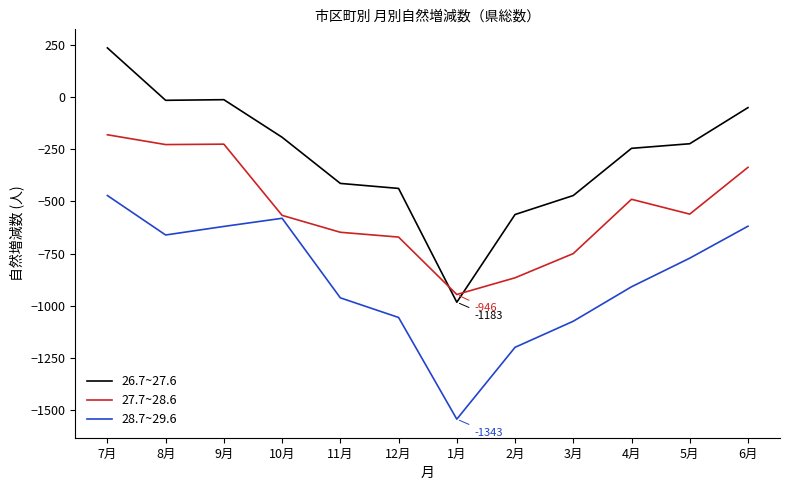

List the series in order of their overall mean, highest first.

26.7~27.6, 27.7~28.6, 28.7~29.6